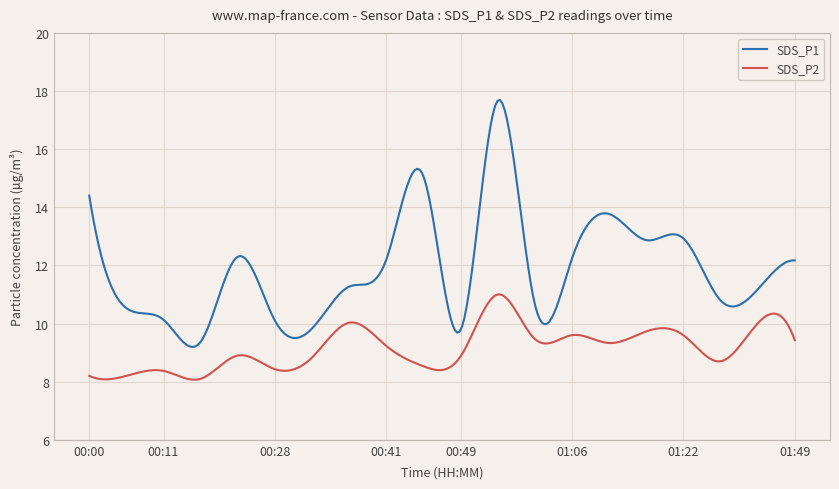

What is the minimum value shown in the chart?

8.1